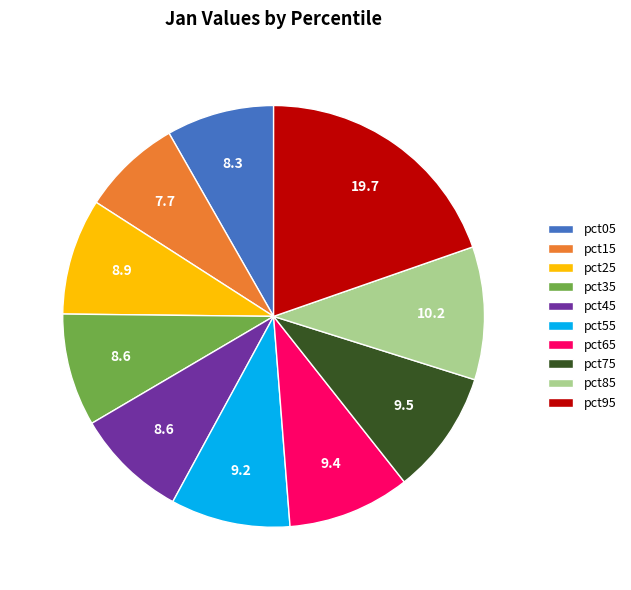

Does any single category account for the majority?

No